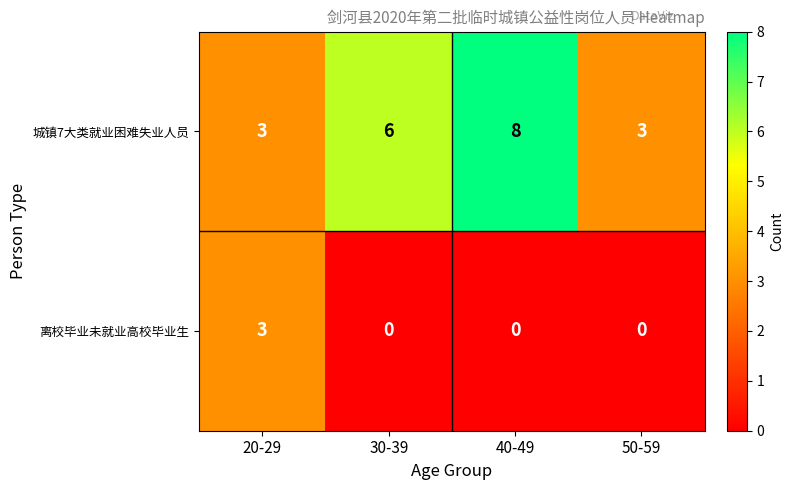

List the series in order of their peak value, lowest first.

离校毕业未就业高校毕业生, 城镇7大类就业困难失业人员